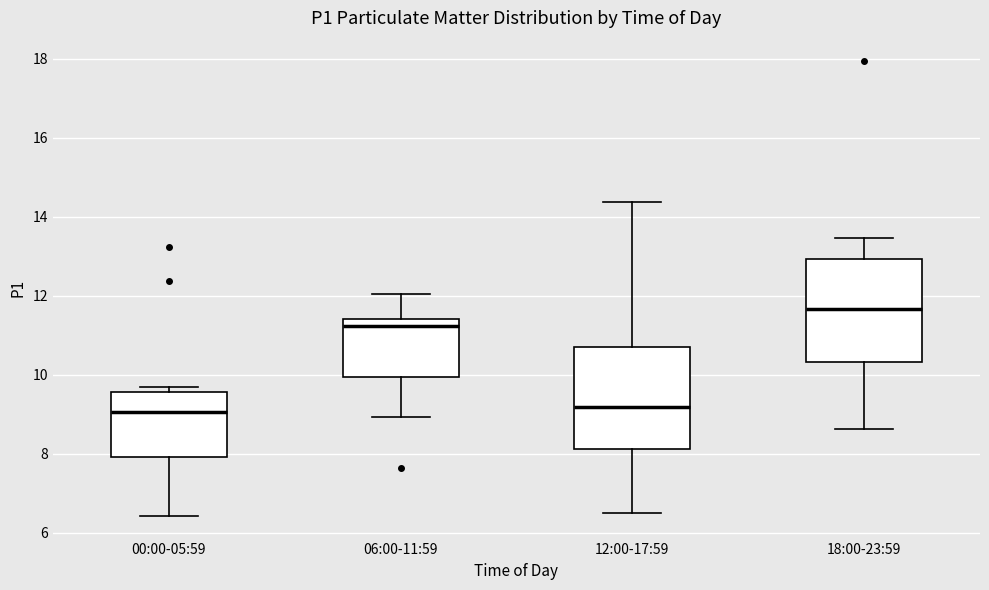

Where is the lower edge of the box for 06:00-11:59 on the y-axis? The values are not printed on the chart, so give them approximately, as read against the axis.

10.0